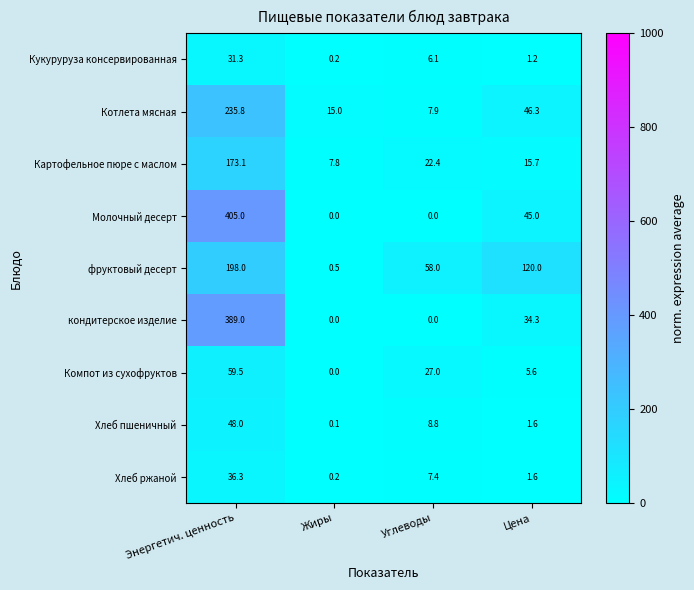

Is the value of Хлеб пшеничный at Энергетич. ценность greater than the value of Хлеб ржаной at Жиры?

Yes